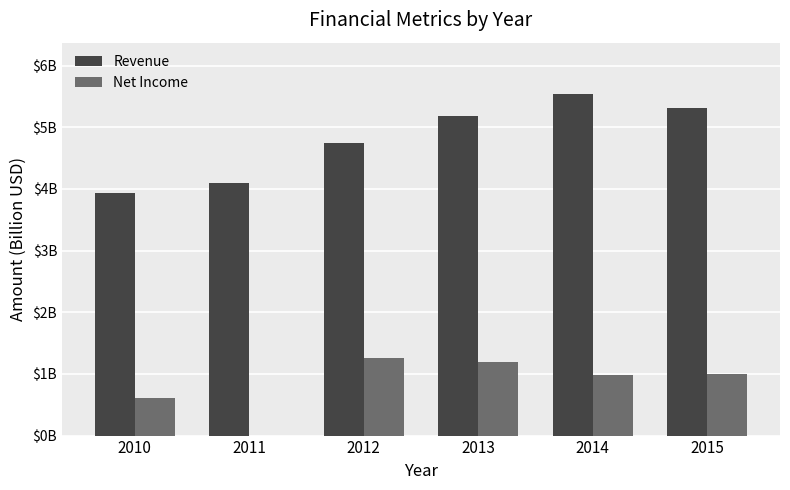

List the series in order of their overall mean, lowest first.

Net Income, Revenue